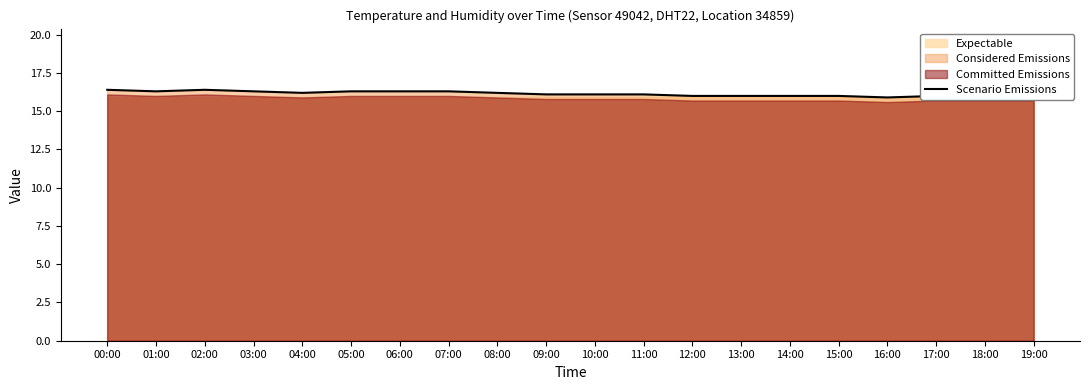

Reading left to right, list all the values displayed in this chart.

16.4	16.3	16.4	16.3	16.2	16.3	16.3	16.3	16.2	16.1	16.1	16.1	16.0	16.0	16.0	16.0	15.9	16.0	16.0	16.0